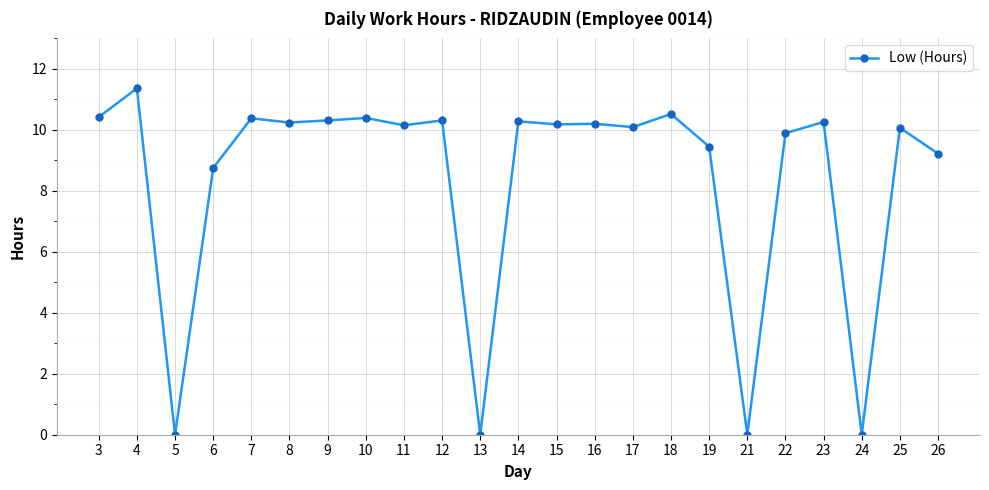

What is the greatest value displayed?

11.4